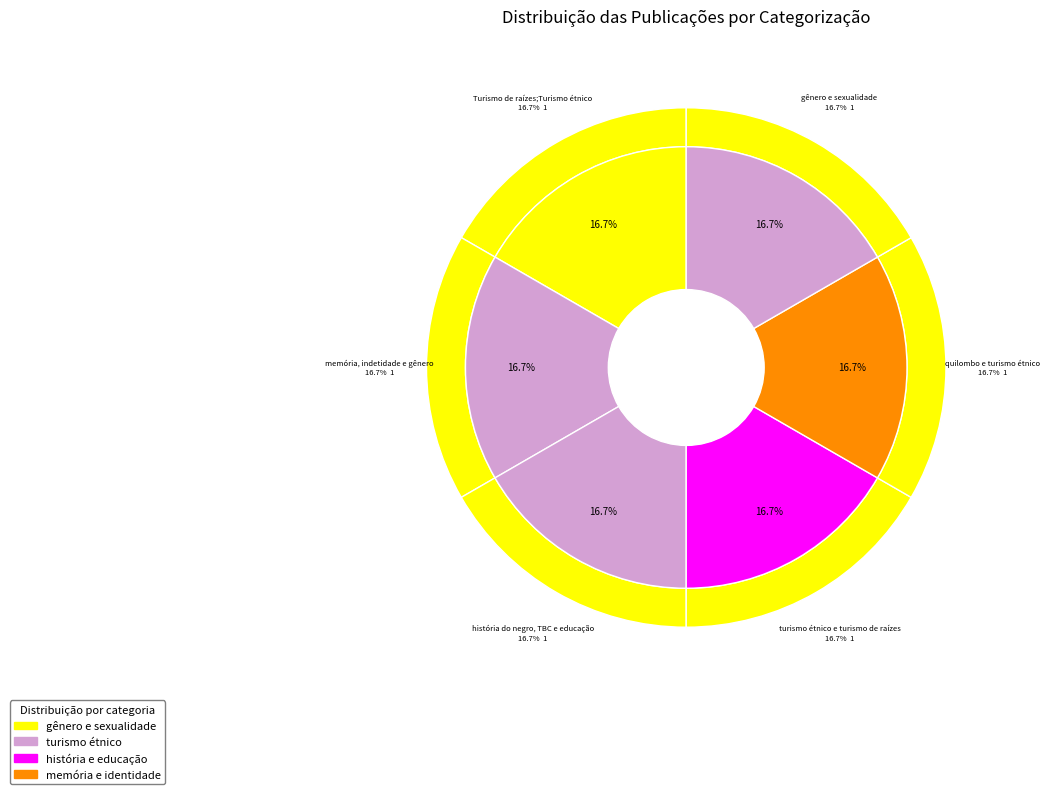

True or false: memória, indetidade e gênero accounts for 17% of the total.

True